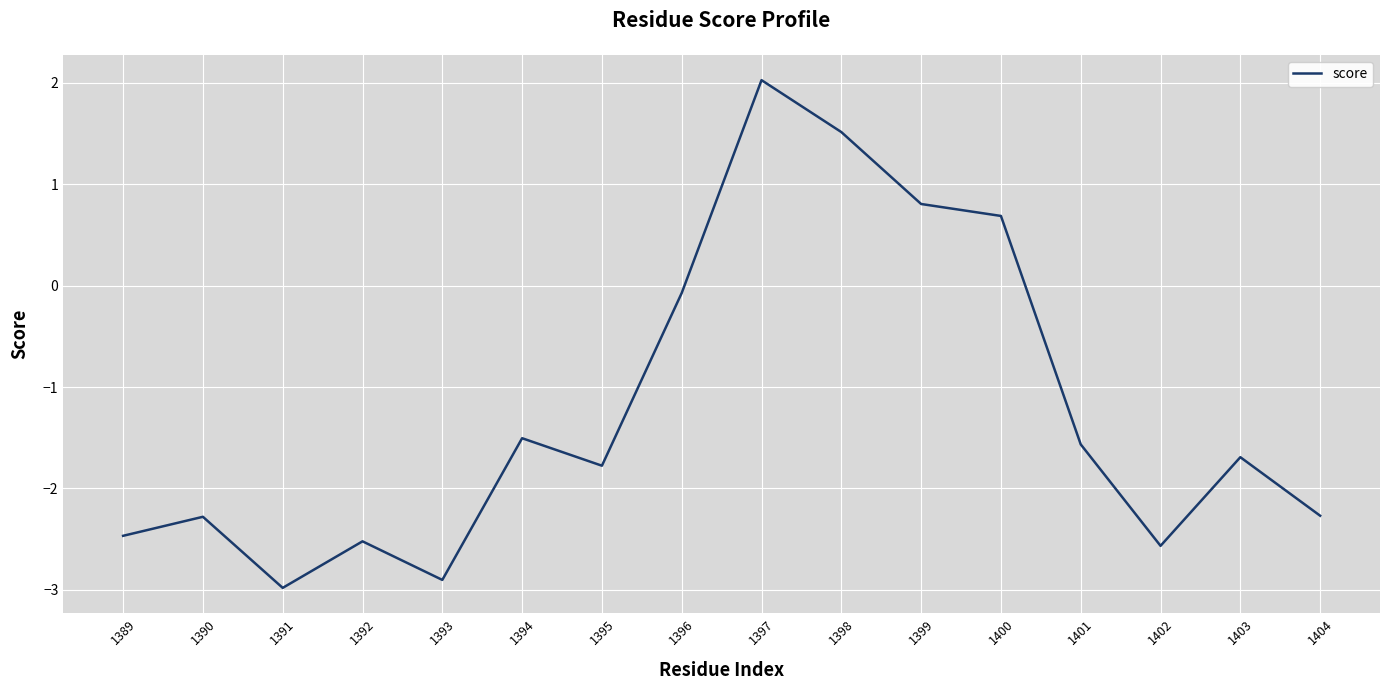

Is it true that the value at 1400 is 1.2?

False